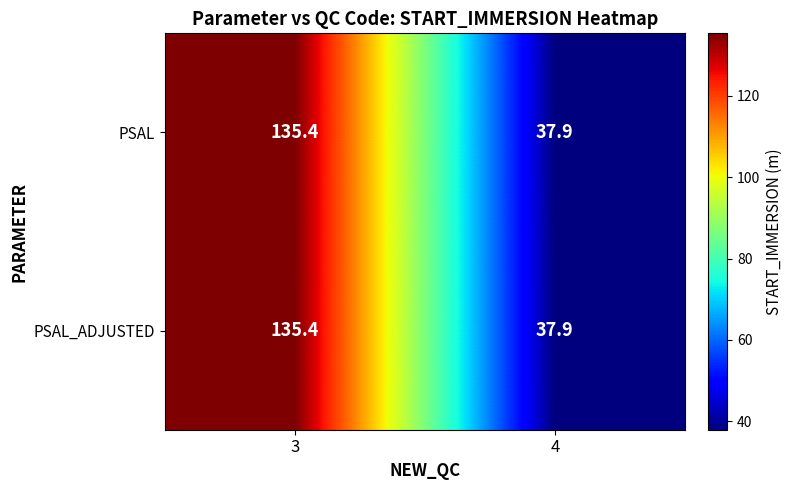

What is the greatest value displayed?

135.4